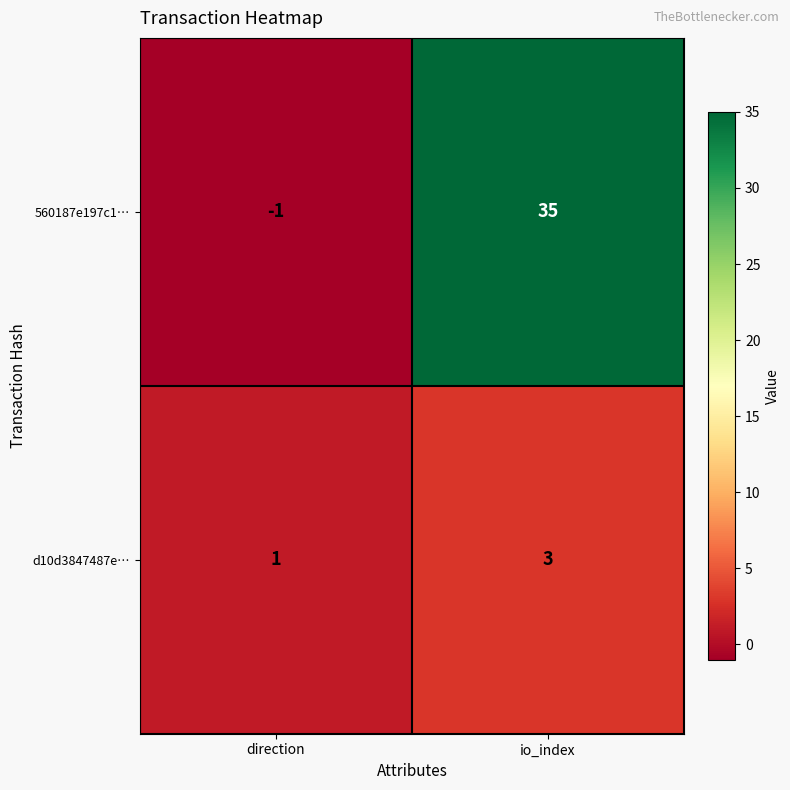

What is the difference between the maximum and minimum values in the 560187e197c1… series?

36